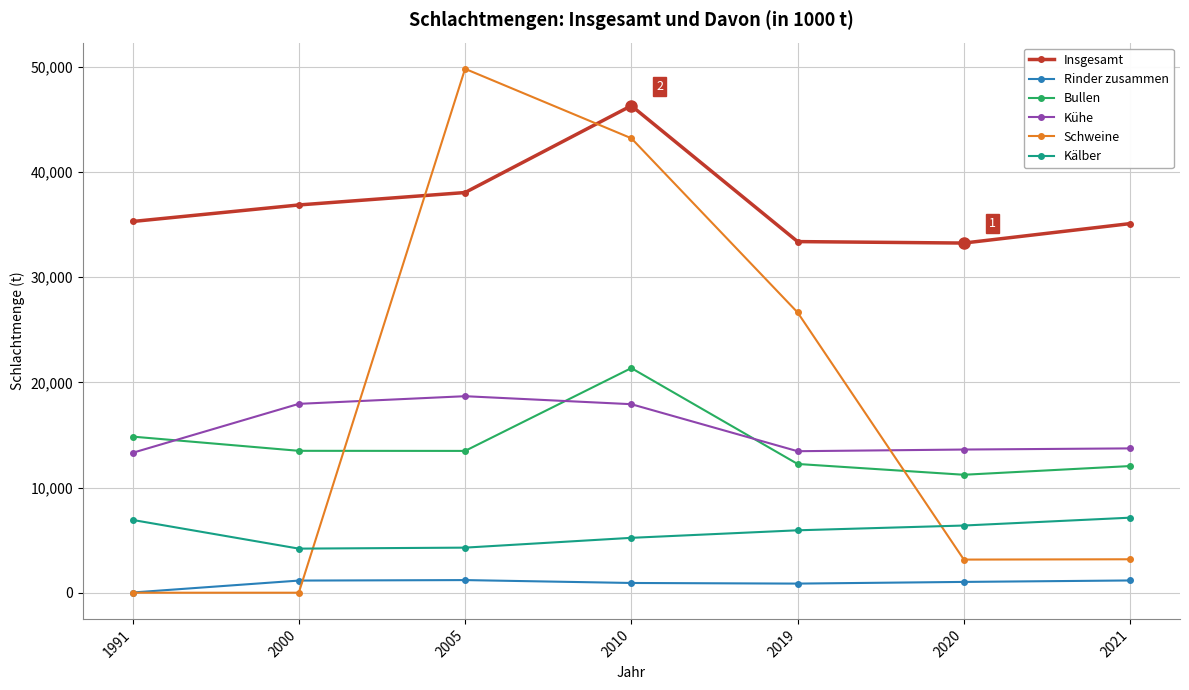

How many values in the Kühe series are below 13718?

3